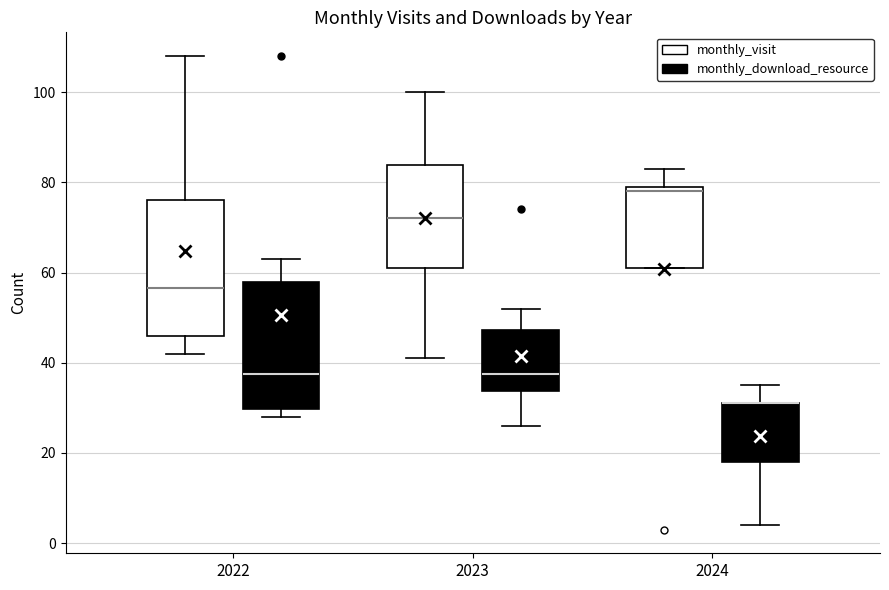

Reading left to right, read every box against the y-axis: the position of its median line, the range the box covers, and the ends of its whiskers. The values are not printed on the chart, so give them approximately, as read against the axis.

2022 (monthly_visit): median 56, box 46 to 76, whiskers 42 to 108
2022 (monthly_download_resource): median 38, box 30 to 58, whiskers 28 to 64
2023 (monthly_visit): median 72, box 62 to 84, whiskers 42 to 100
2023 (monthly_download_resource): median 38, box 34 to 48, whiskers 26 to 52
2024 (monthly_visit): median 78, box 62 to 80, whiskers 62 to 84
2024 (monthly_download_resource): median 32 (drawn on the box's upper edge), box 18 to 32, whiskers 4 to 36